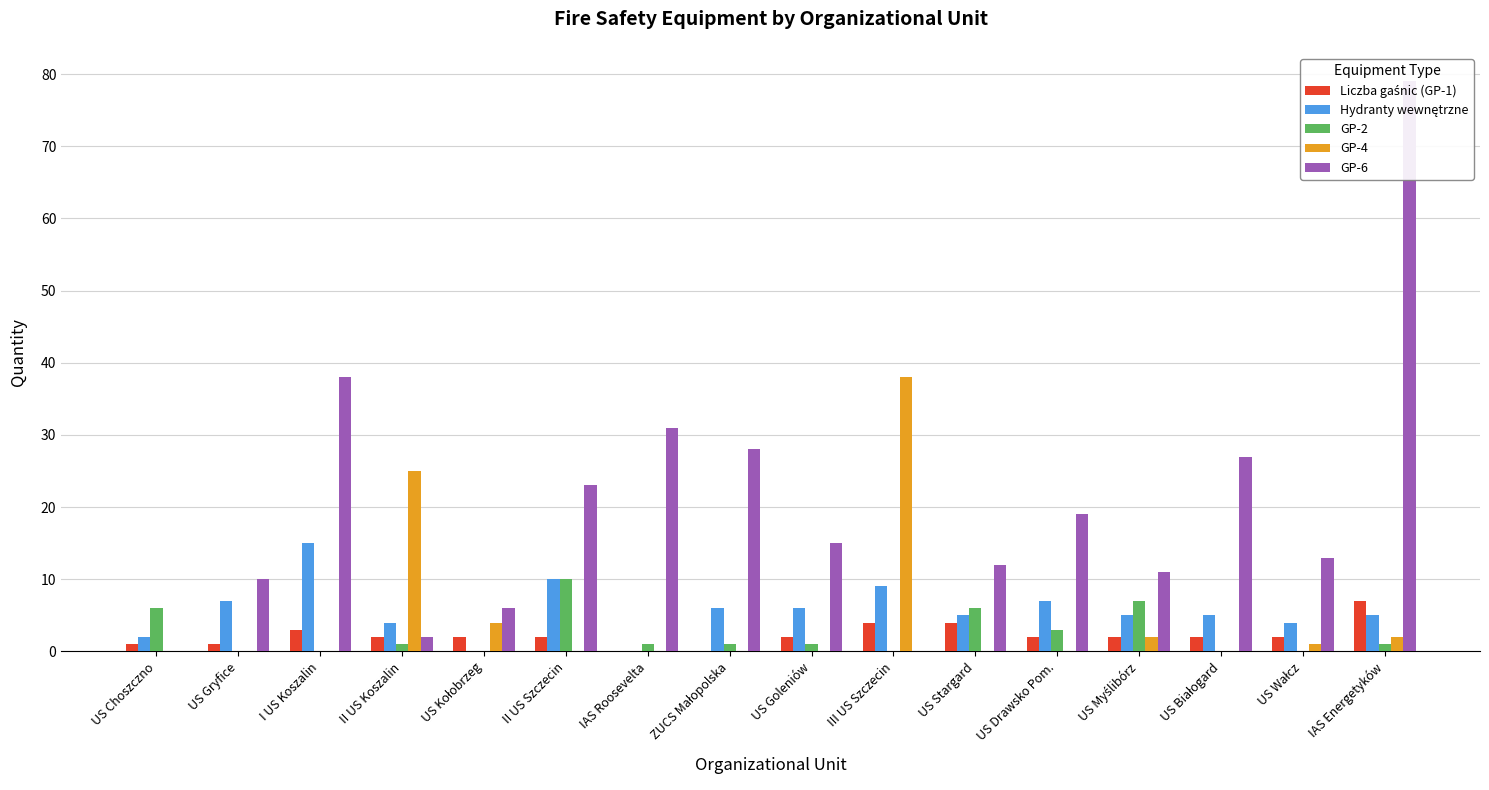

At which category is the sum across all series the highest?

IAS Energetyków